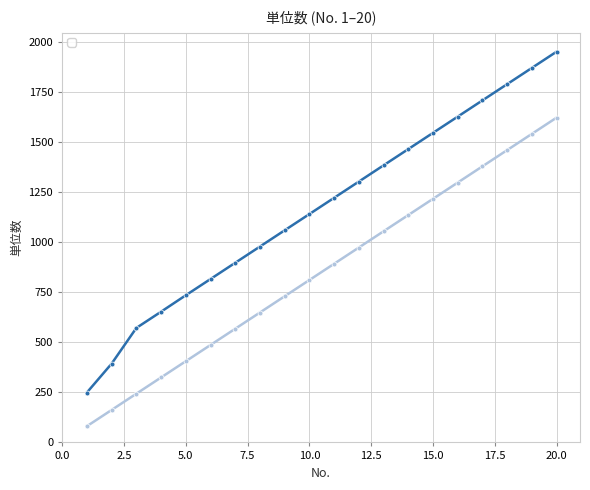

Where is _11_A身体増 nearest to the value 850?

10